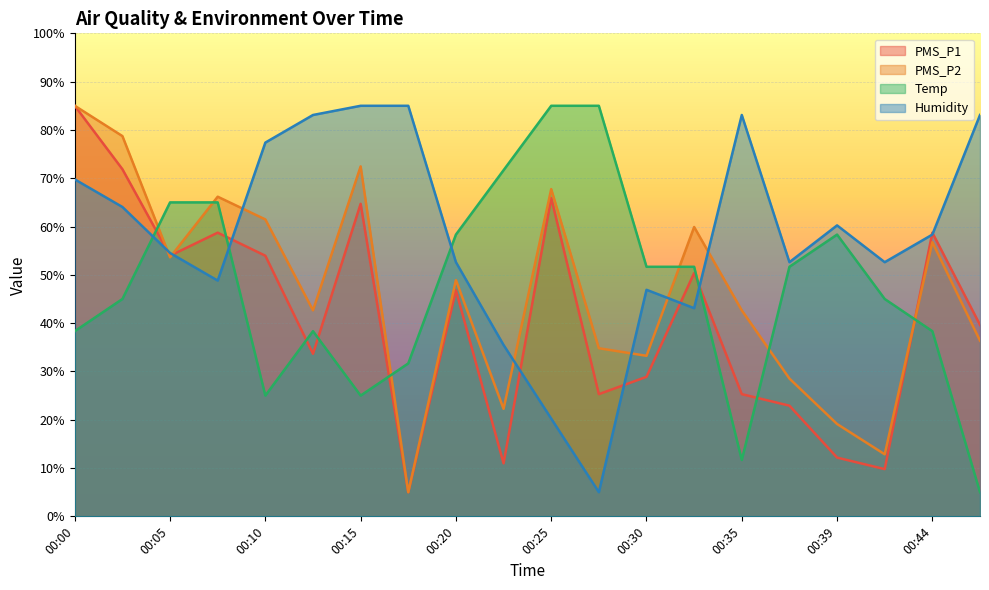

The Humidity series shows 46.9 at 00:30. True or false?

True